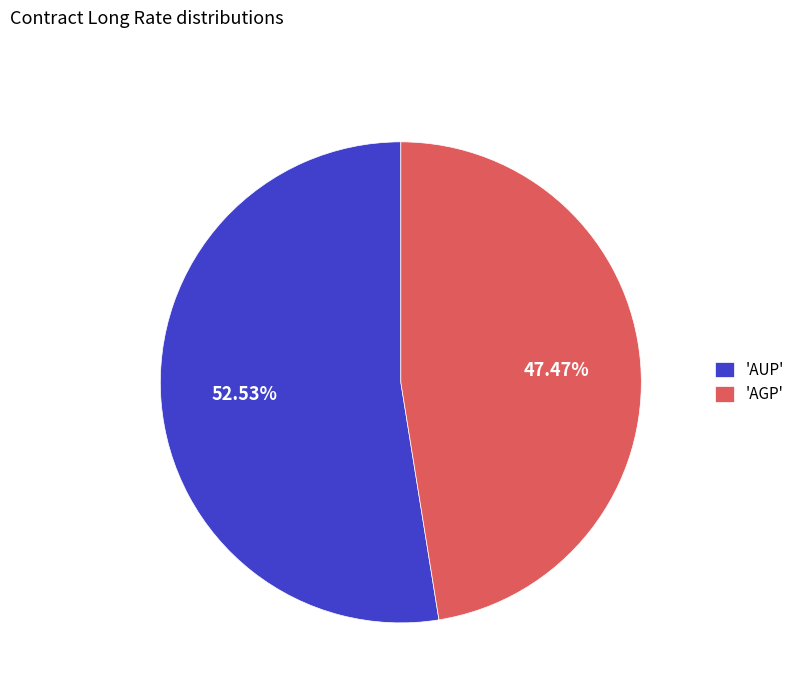

Which category accounts for the majority?

'AUP'